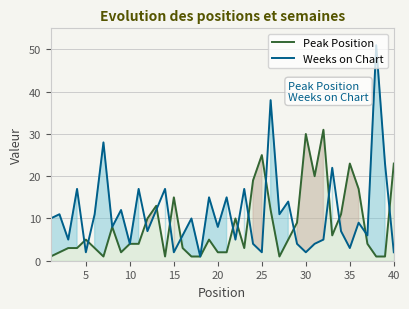

Rank the series by their average value, from lowest to highest.

Peak Position, Weeks on Chart